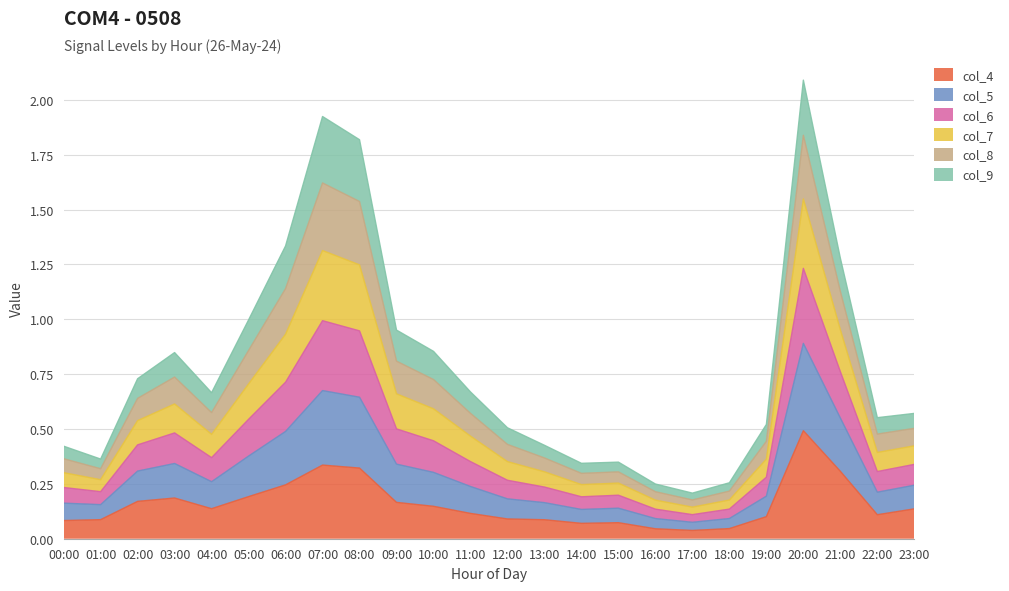

Is it true that col_4 equals 0.5 at 20:00?

True